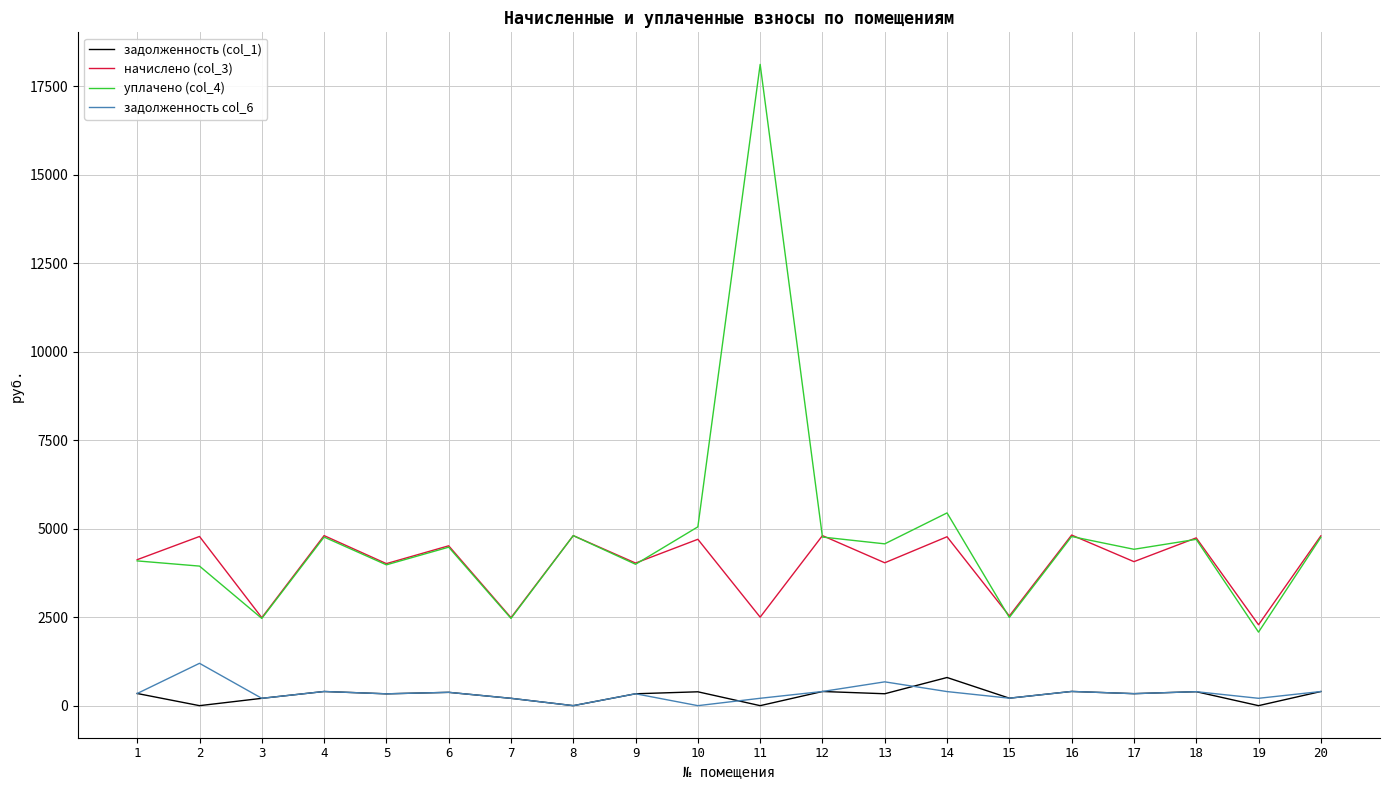

At which category is the sum across all series the highest?

11